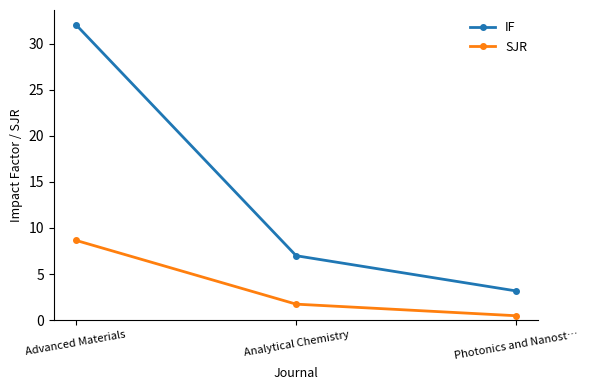

Does the chart have visible grid lines?

No